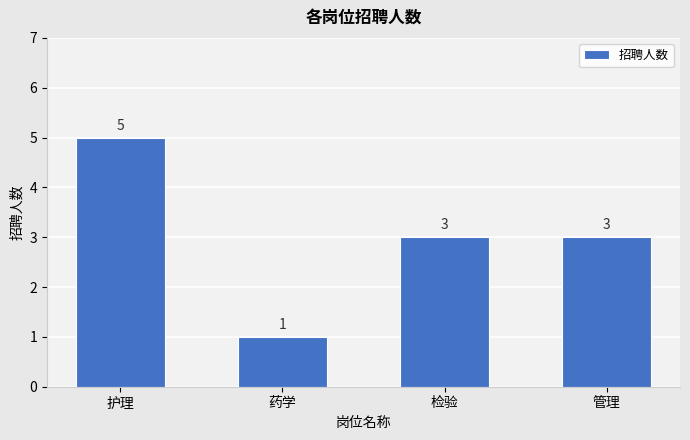

Does the chart contain any negative values?

No